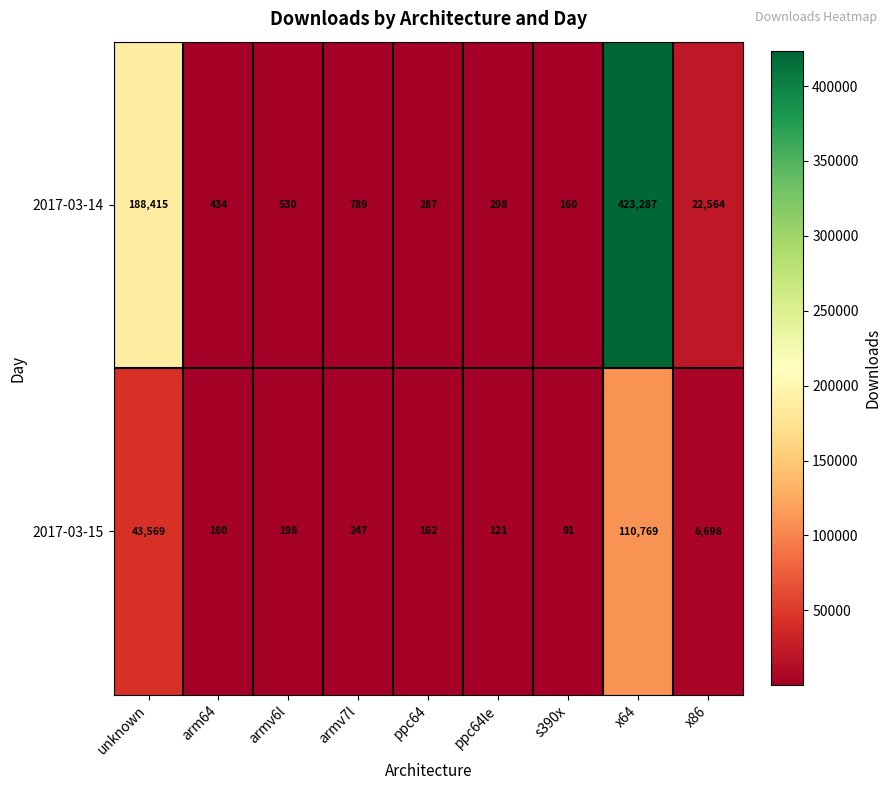

Which label corresponds to the smallest value in the chart?

s390x